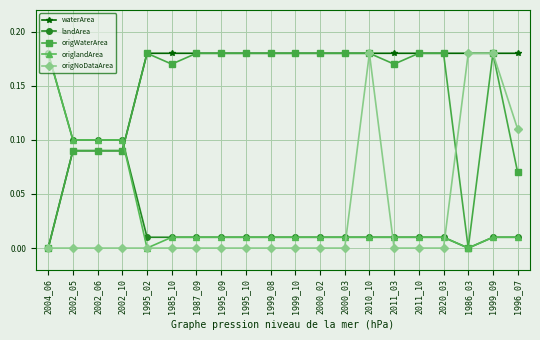

At which label is landArea closest to 0?

1986_03